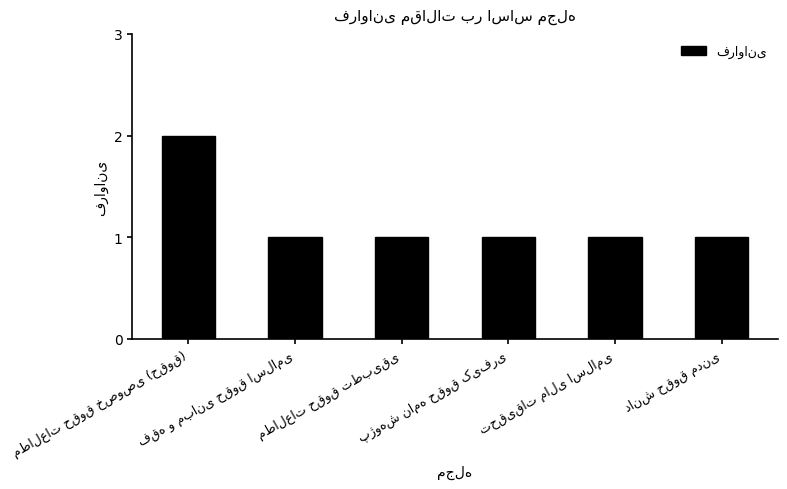

What is the value of the 3rd bar from the left?

1